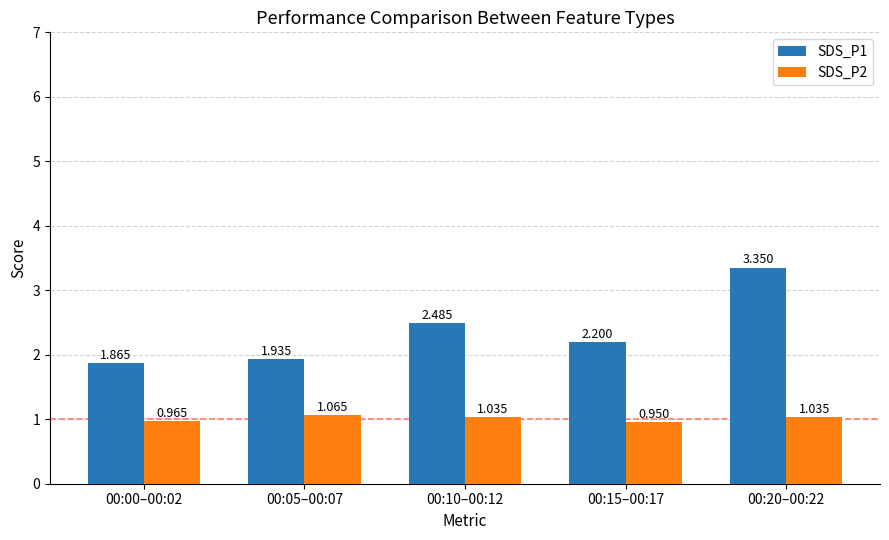

Is the value of SDS_P1 at 00:15–00:17 greater than the value of SDS_P2 at 00:15–00:17?

Yes